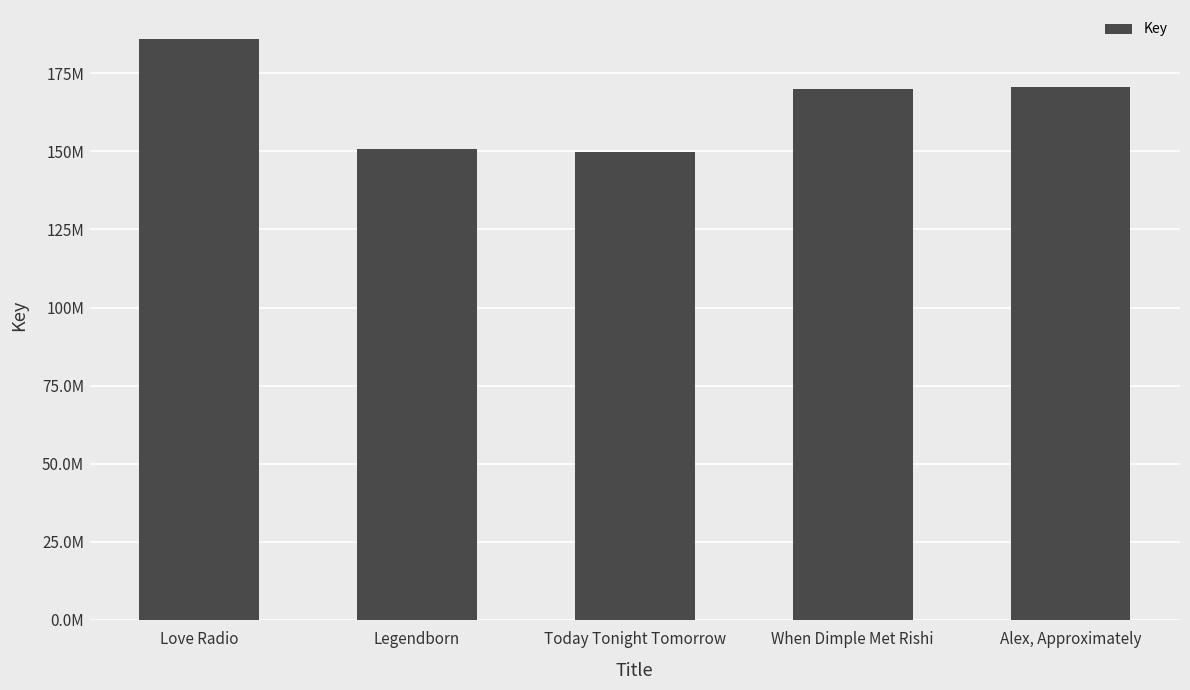

Reading right to left, what are all the values shown in this chart?

170648451	169953470	149926257	150878518	185919700